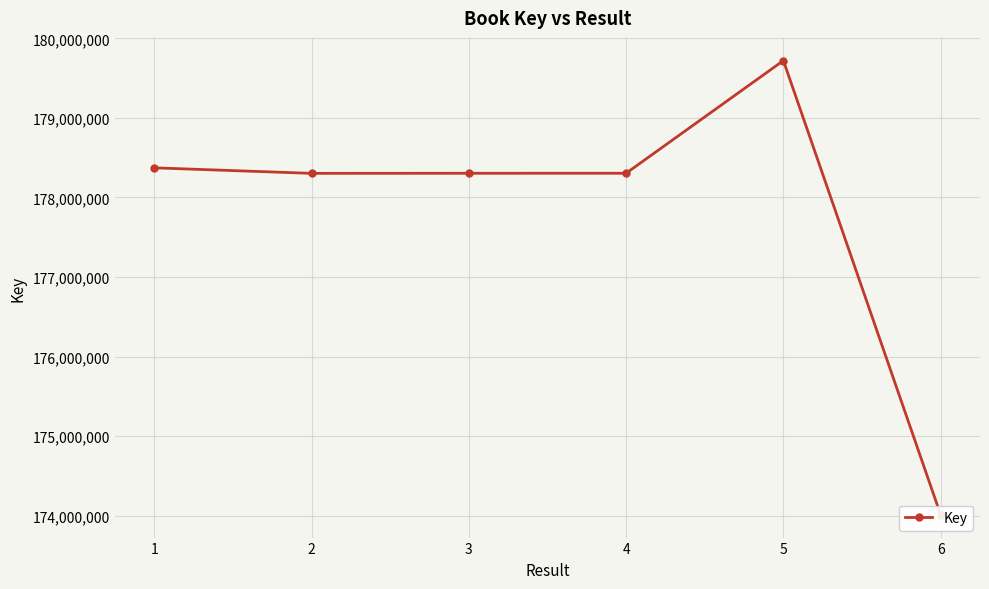

True or false: the data has more than 1 interior local peaks.

False